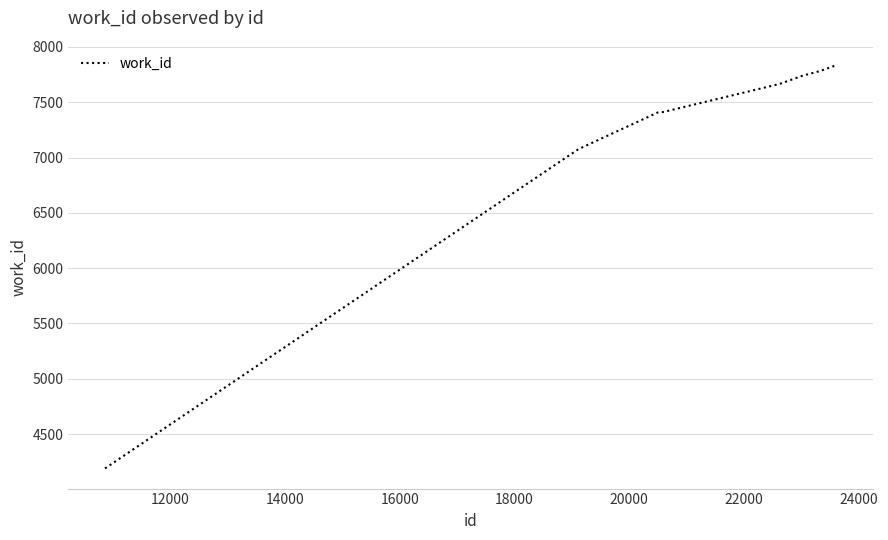

What is the difference between the maximum and minimum values?

3646